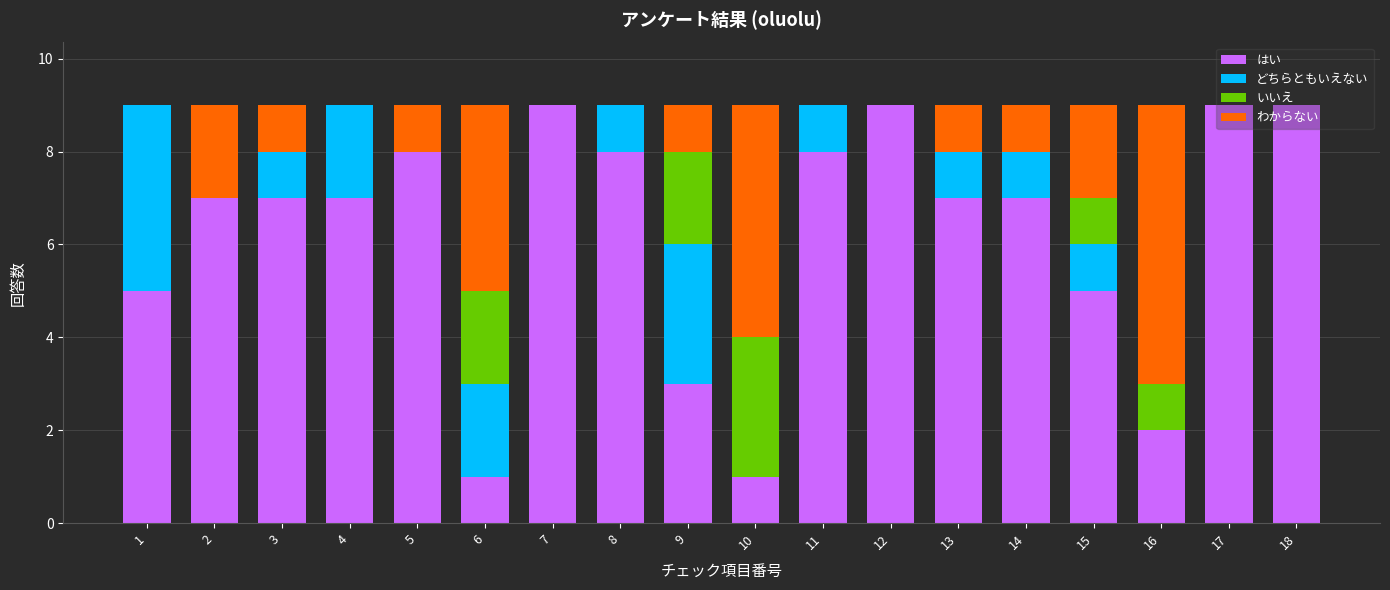

What is the total value across all series at 16?

9